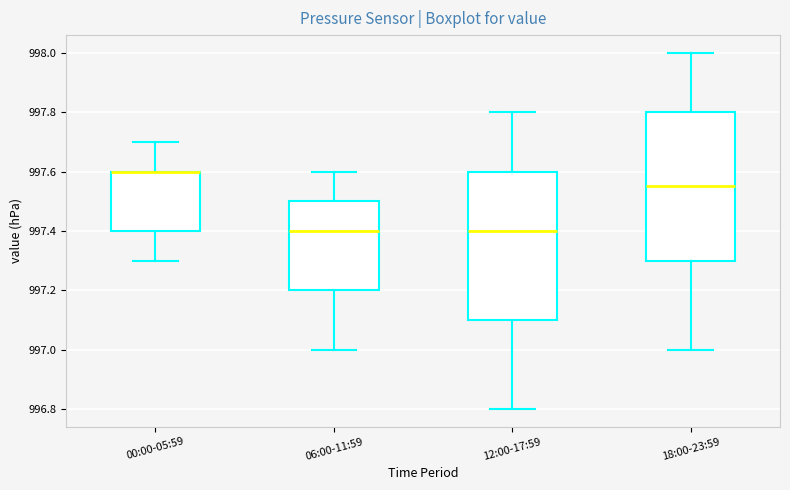

Reading left to right, read every box against the y-axis: the position of its median line, the range the box covers, and the ends of its whiskers. The values are not printed on the chart, so give them approximately, as read against the axis.

00:00-05:59: median 997.60 (drawn on the box's upper edge), box 997.40 to 997.60, whiskers 997.30 to 997.70
06:00-11:59: median 997.40, box 997.20 to 997.50, whiskers 997.00 to 997.60
12:00-17:59: median 997.40, box 997.10 to 997.60, whiskers 996.80 to 997.80
18:00-23:59: median 997.56, box 997.30 to 997.80, whiskers 997.00 to 998.00